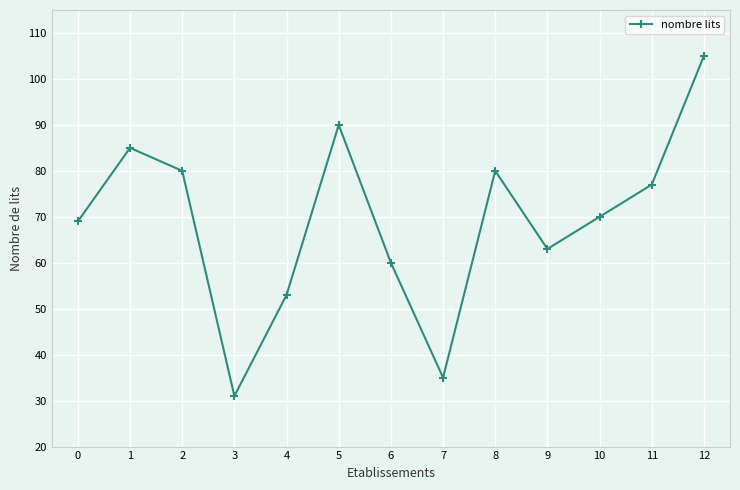

What is the smallest value displayed?

31